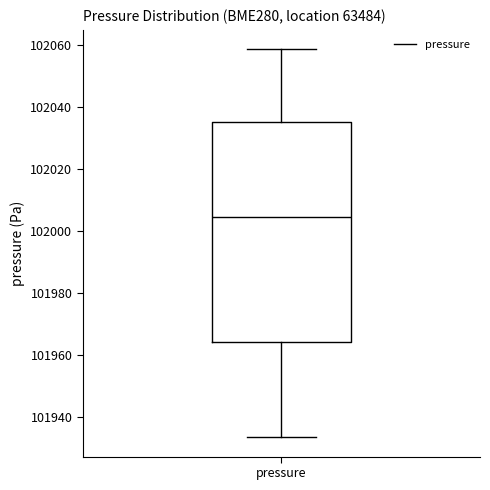

Transcribe this box plot: give where the median line is, the range the box spans, and where the two whiskers end, as read against the y-axis. The values are not printed on the chart, so give them approximately, as read against the axis.

median 102004, box 101964 to 102036, whiskers 101934 to 102058